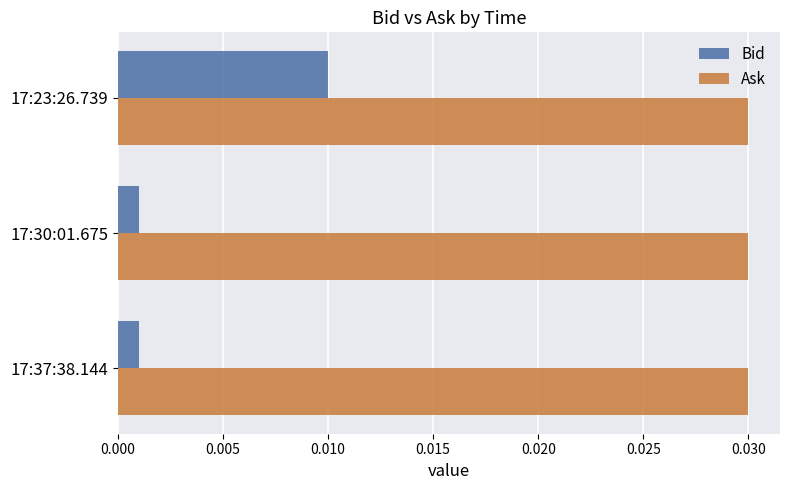

Which series has the largest total across all categories?

Ask